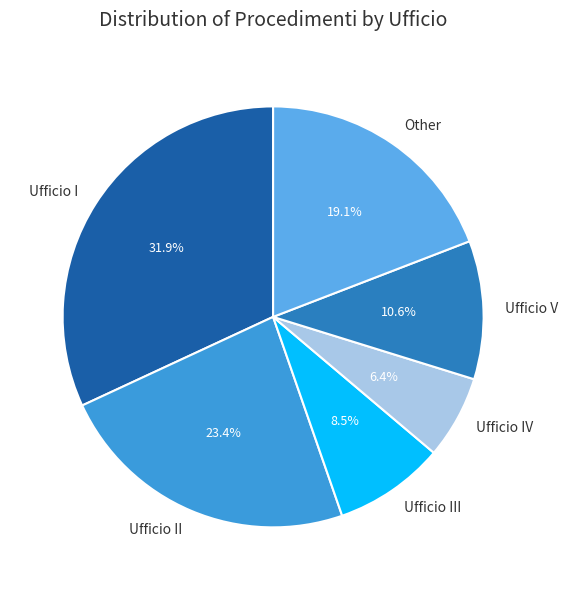

Does Ufficio I represent more than half of the total?

No